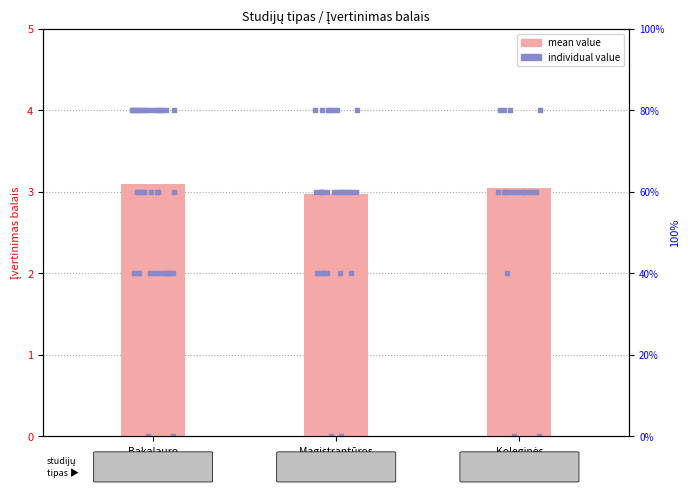

Between Koleginės
studijos and Magistrantūros
studijos, which is larger?

Koleginės
studijos